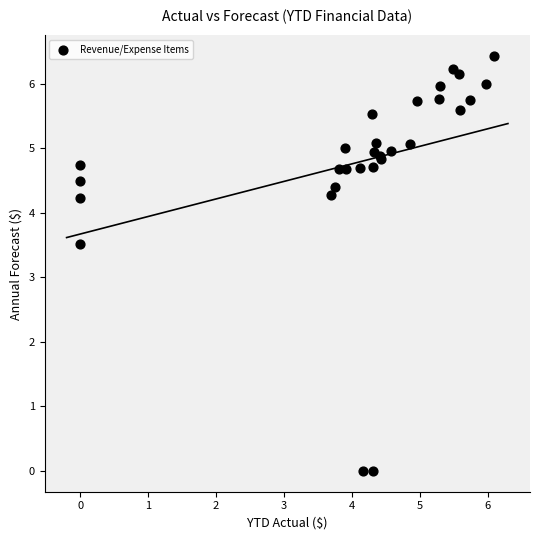

What Y value in the scatter plot is closest to 3?

3.5